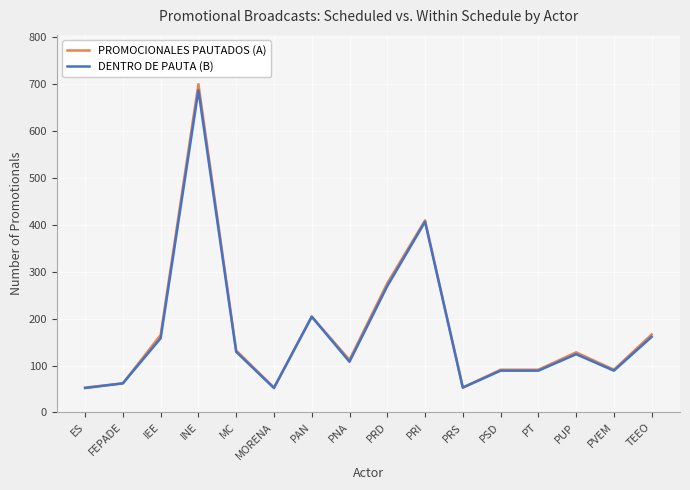

At which label is PROMOCIONALES PAUTADOS (A) closest to 376?

PRI